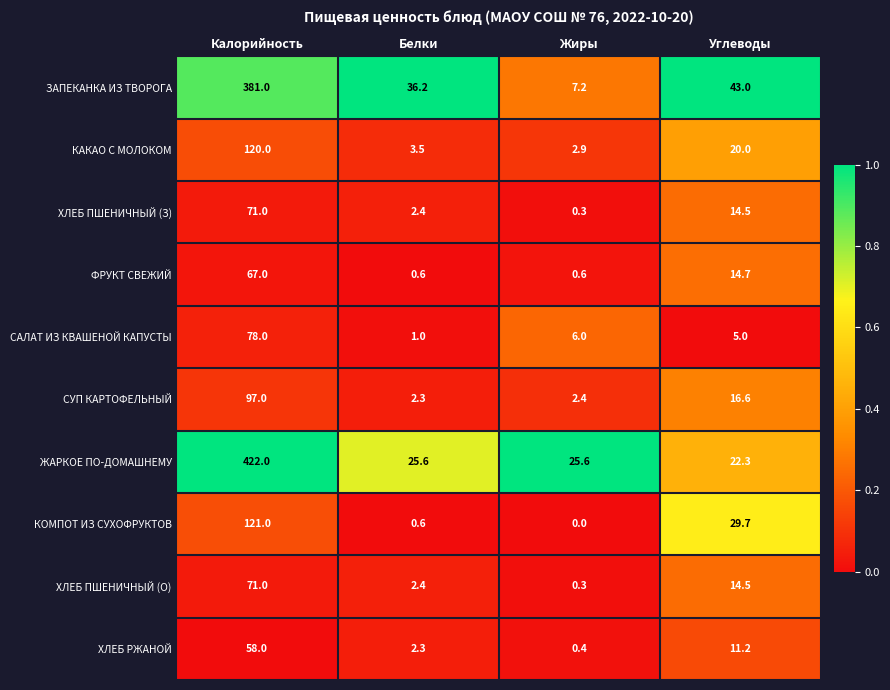

At which category is the sum across all series the highest?

Калорийность